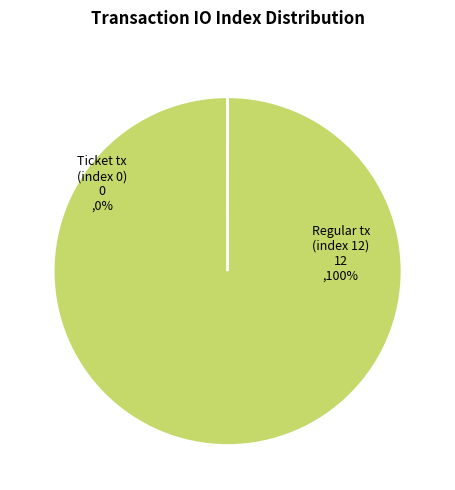

Does Ticket tx (index 0) account for over 50% of the chart?

No